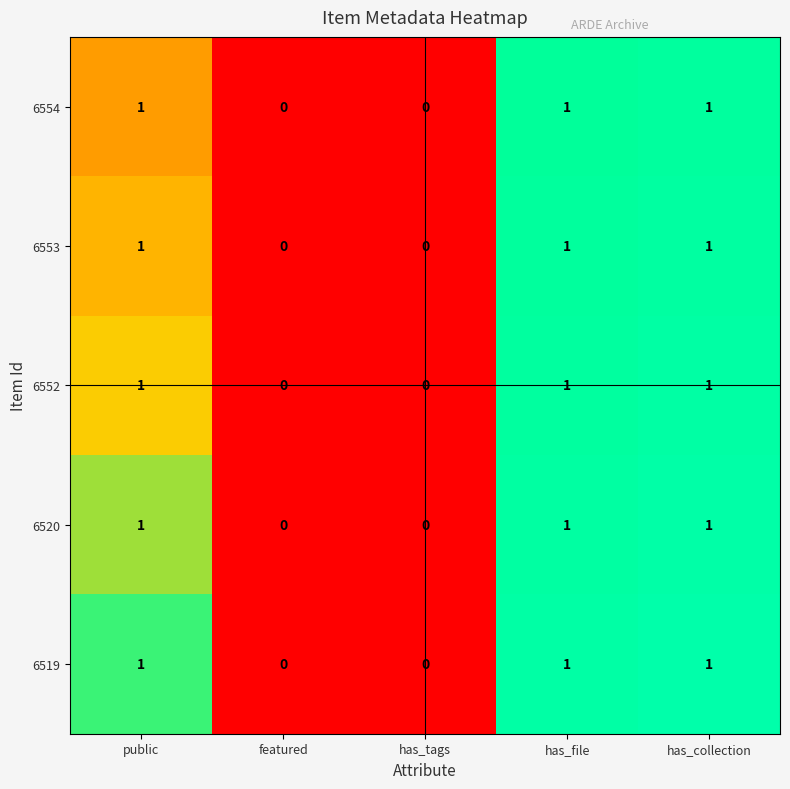

What is the total value across all series at has_collection?

5